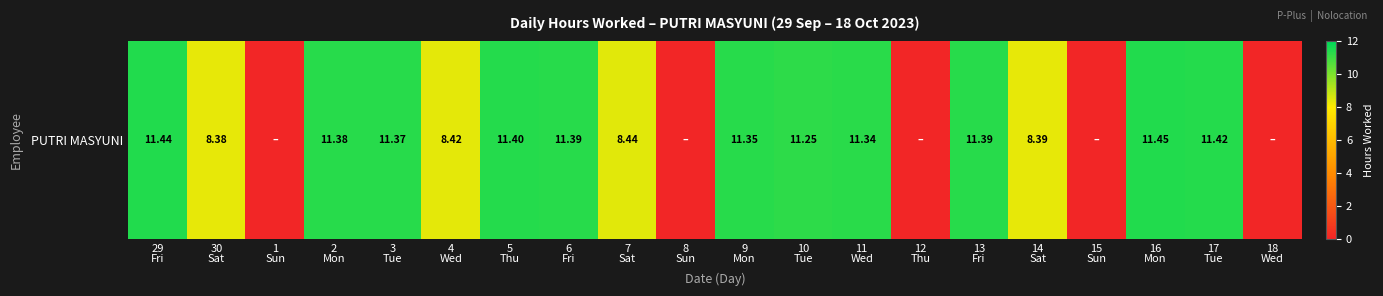

Rank the categories by value from highest to lowest.

16
Mon, 29
Fri, 17
Tue, 5
Thu, 6
Fri, 13
Fri, 2
Mon, 3
Tue, 9
Mon, 11
Wed, 10
Tue, 7
Sat, 4
Wed, 14
Sat, 30
Sat, 1
Sun, 8
Sun, 12
Thu, 15
Sun, 18
Wed